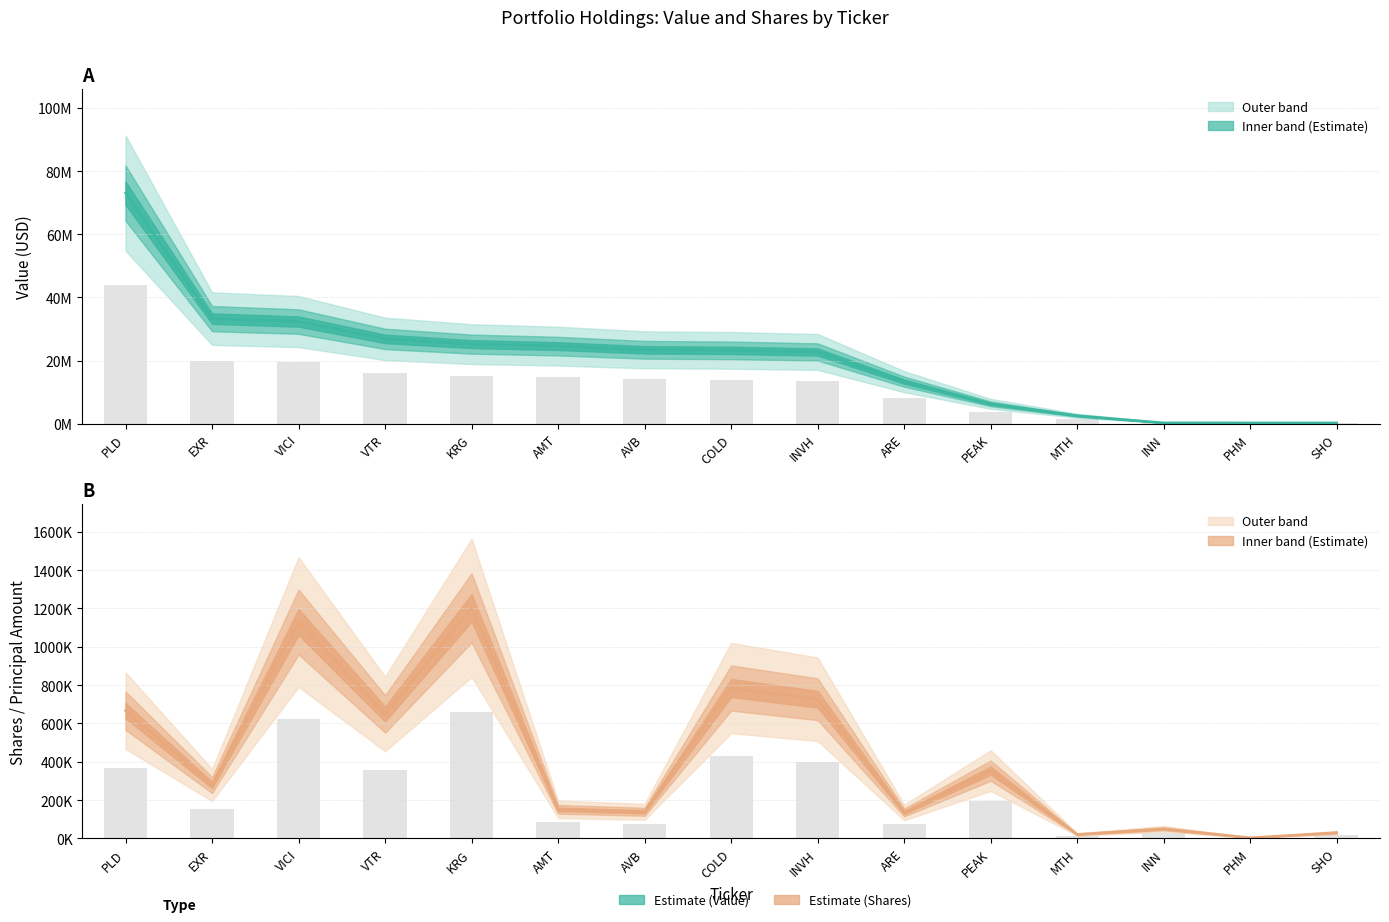

The Shares (center) series shows 346846 at KRG. True or false?

False